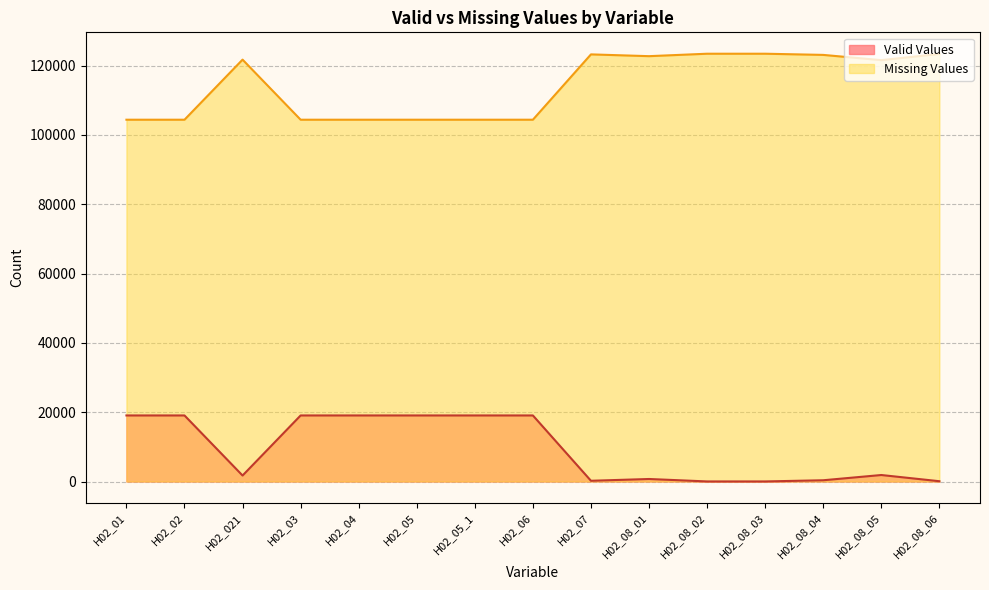

True or false: Missing Values and Valid Values cross at least once.

False